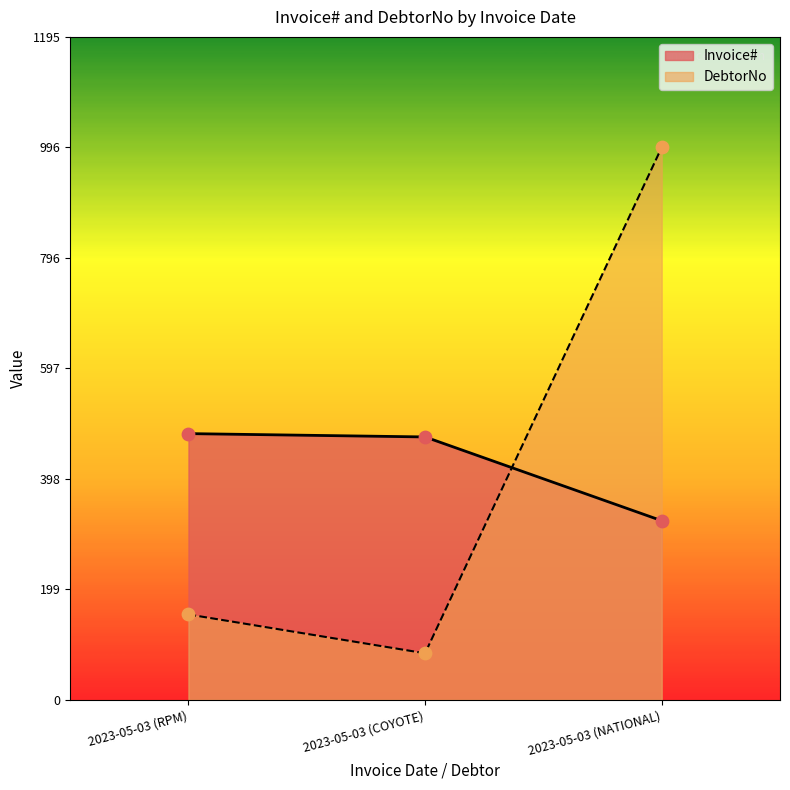

At how many categories does at least one series exceed 106?

3